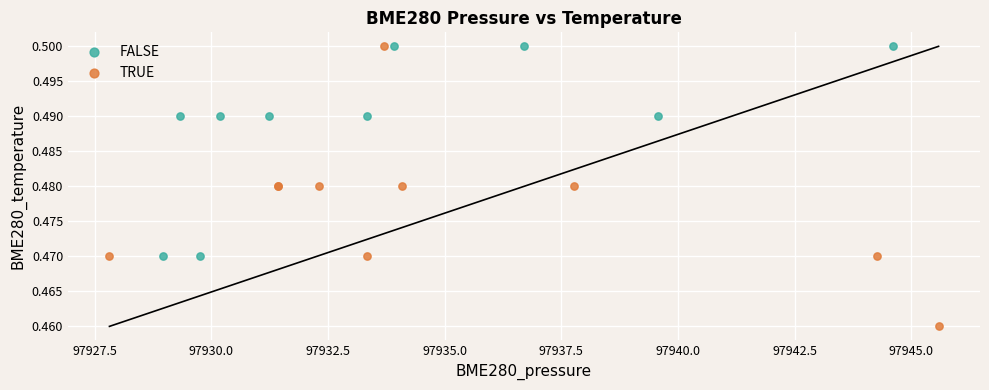

Which series reaches the minimum Y coordinate?

TRUE